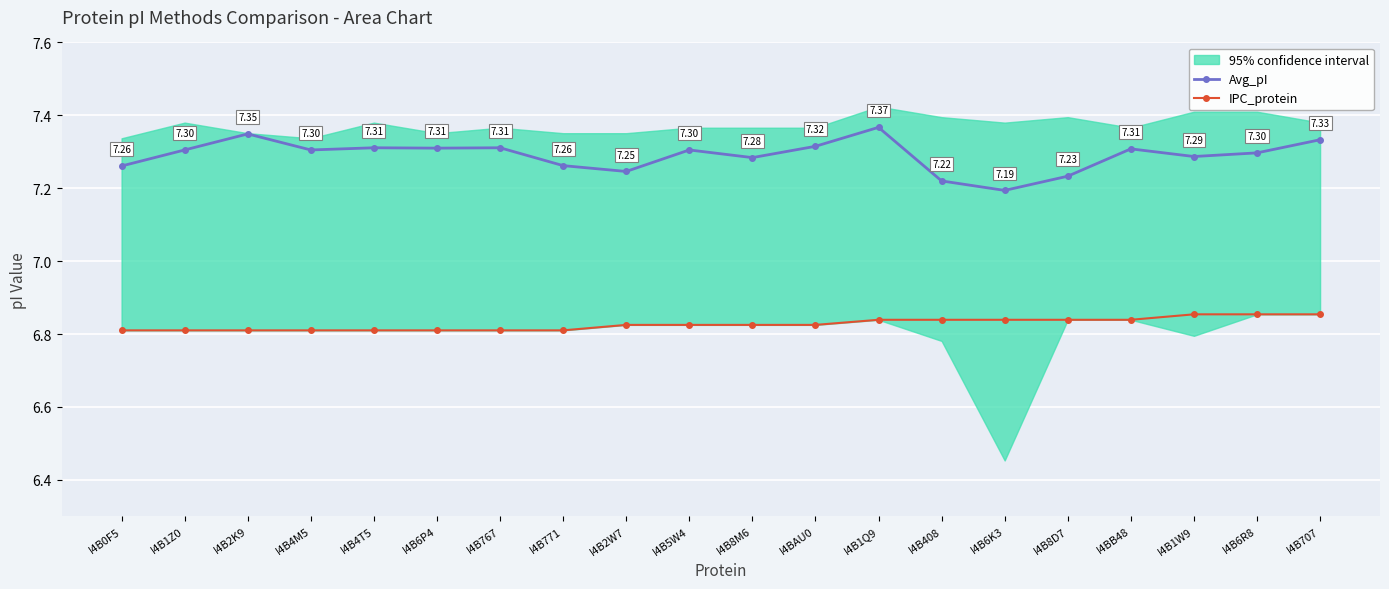

List the labels in order of IPC_protein value, smallest first.

I4B0F5, I4B1Z0, I4B2K9, I4B4M5, I4B4T5, I4B6P4, I4B767, I4B771, I4B2W7, I4B5W4, I4B8M6, I4BAU0, I4B1Q9, I4B408, I4B6K3, I4B8D7, I4BB48, I4B1W9, I4B6R8, I4B707